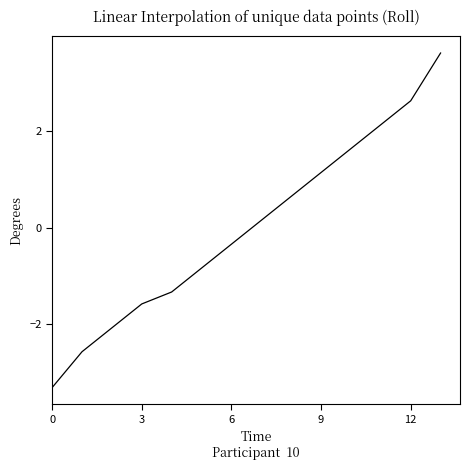

What is the greatest value displayed?

3.6